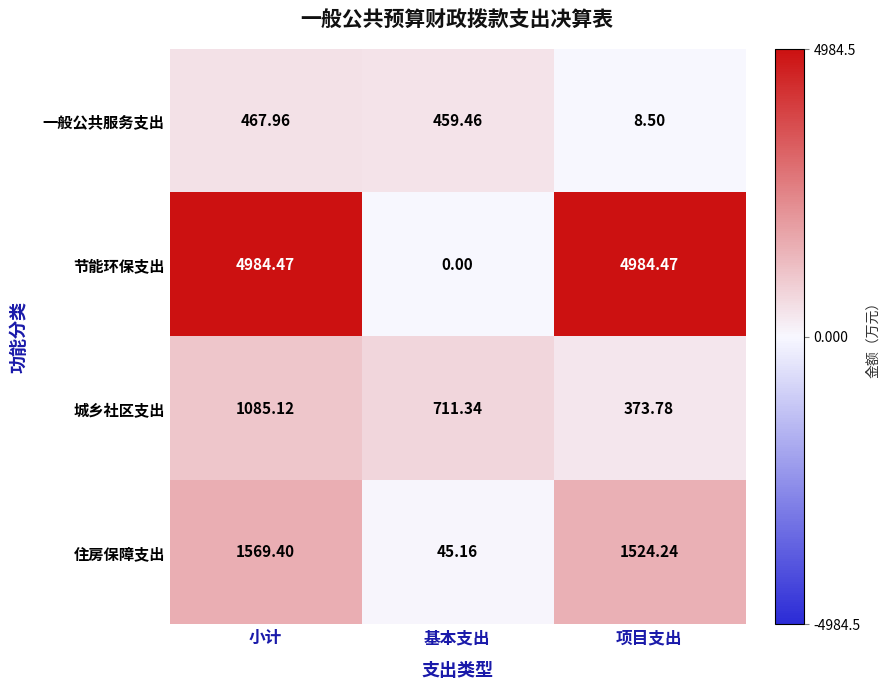

Where is 节能环保支出 nearest to the value 2492?

基本支出